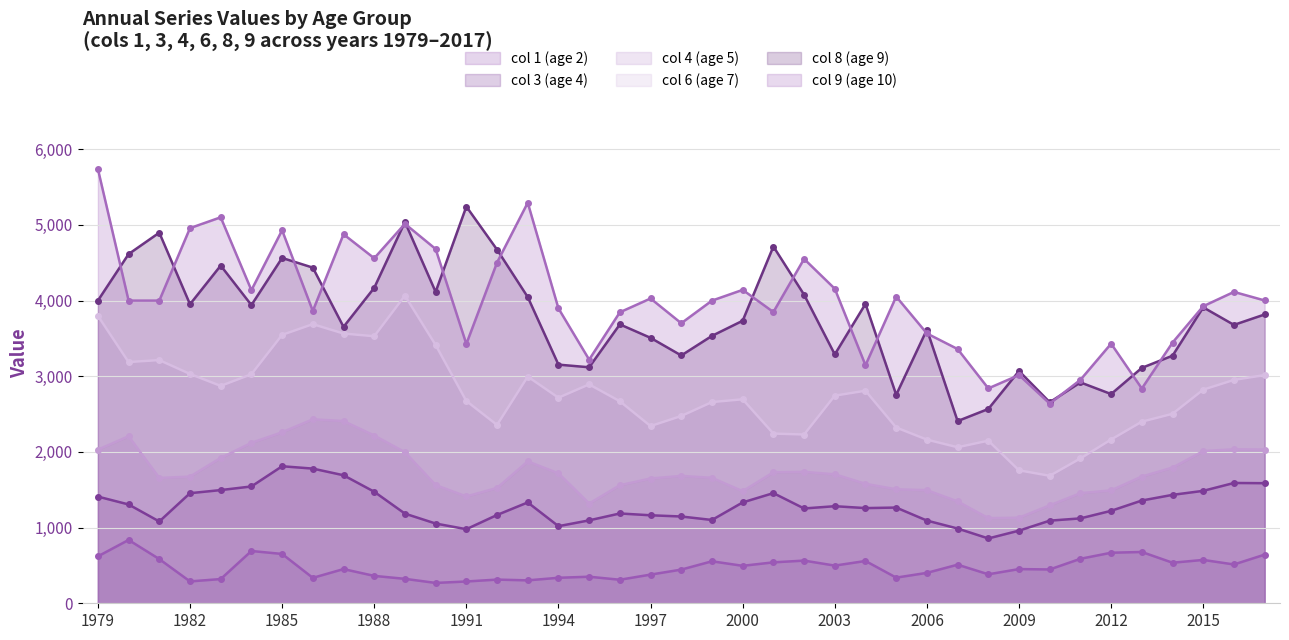

True or false: col 9 (age 10) and col 4 (age 5) cross at least once.

False